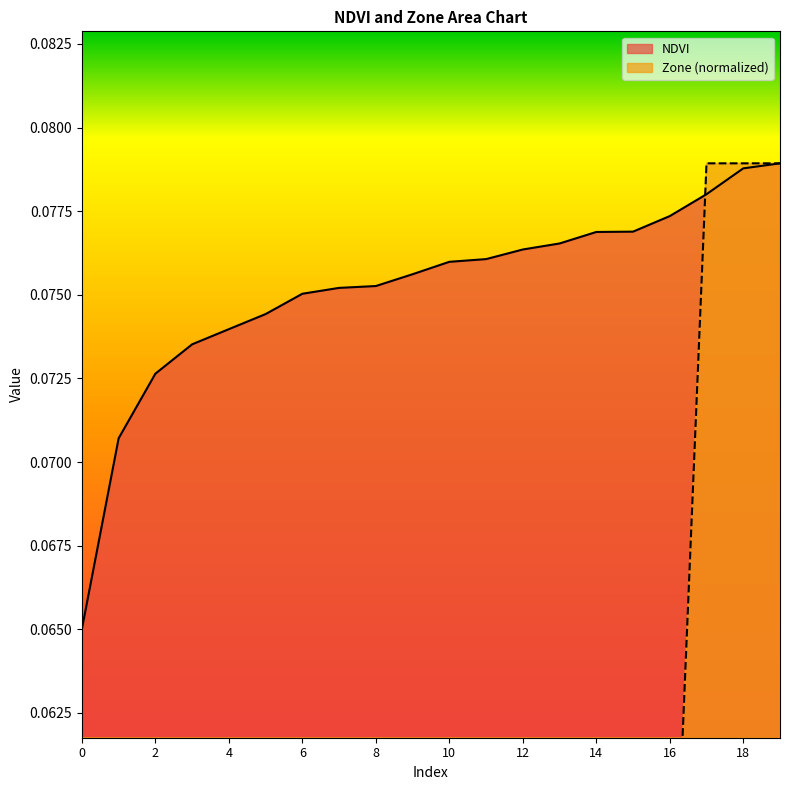

The Zone series shows 0.0 at 4. True or false?

False